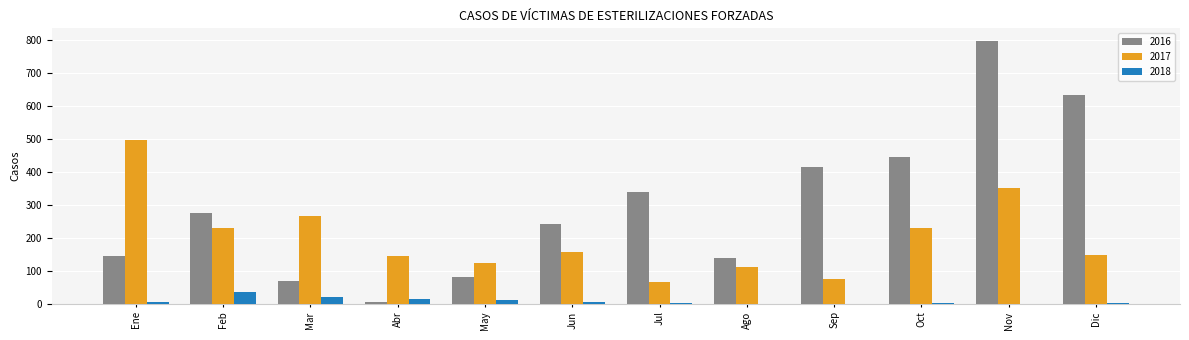

Are the bars horizontal?

No